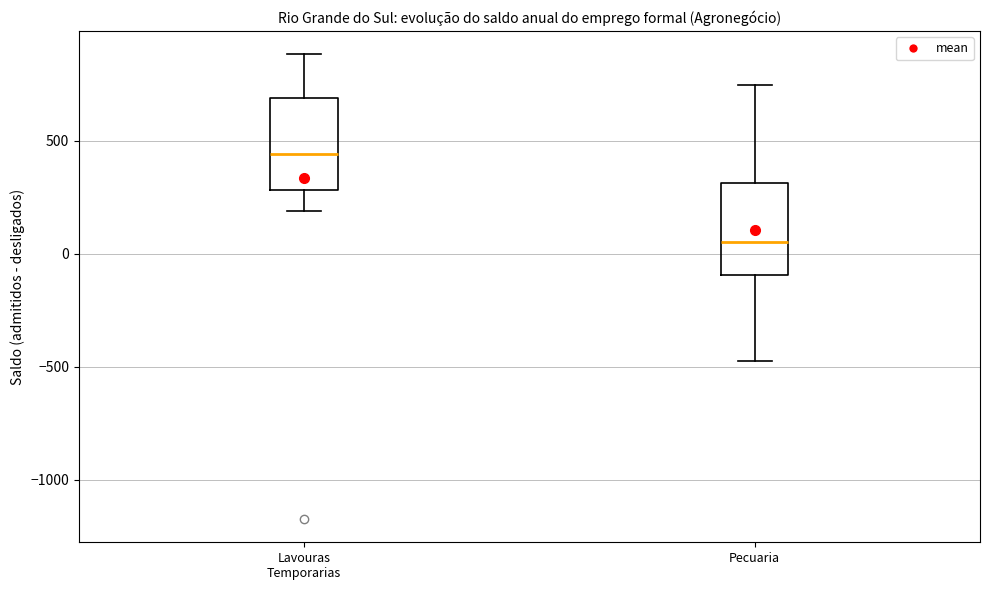

Where is the lower edge of the box for Pecuaria on the y-axis? The values are not printed on the chart, so give them approximately, as read against the axis.

-100